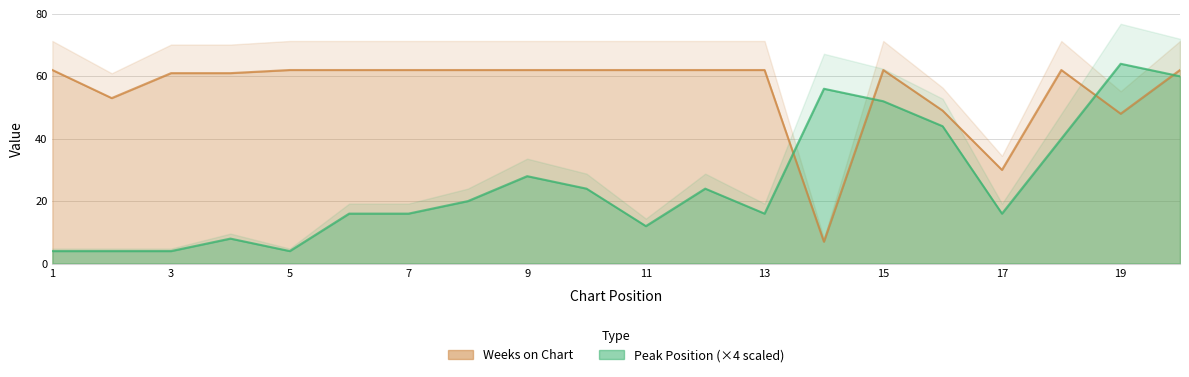

How many data points in Peak Position are above 20?

9